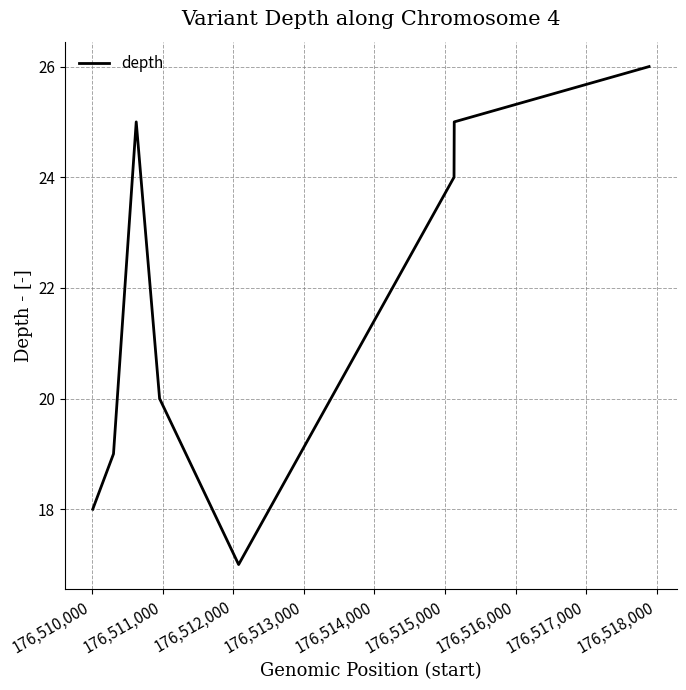

What is the sum of all values?

174